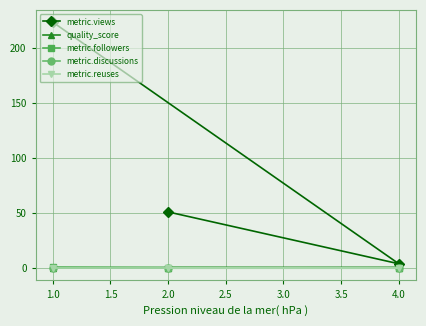

The metric.views series shows 1.4 at 1.0. True or false?

False